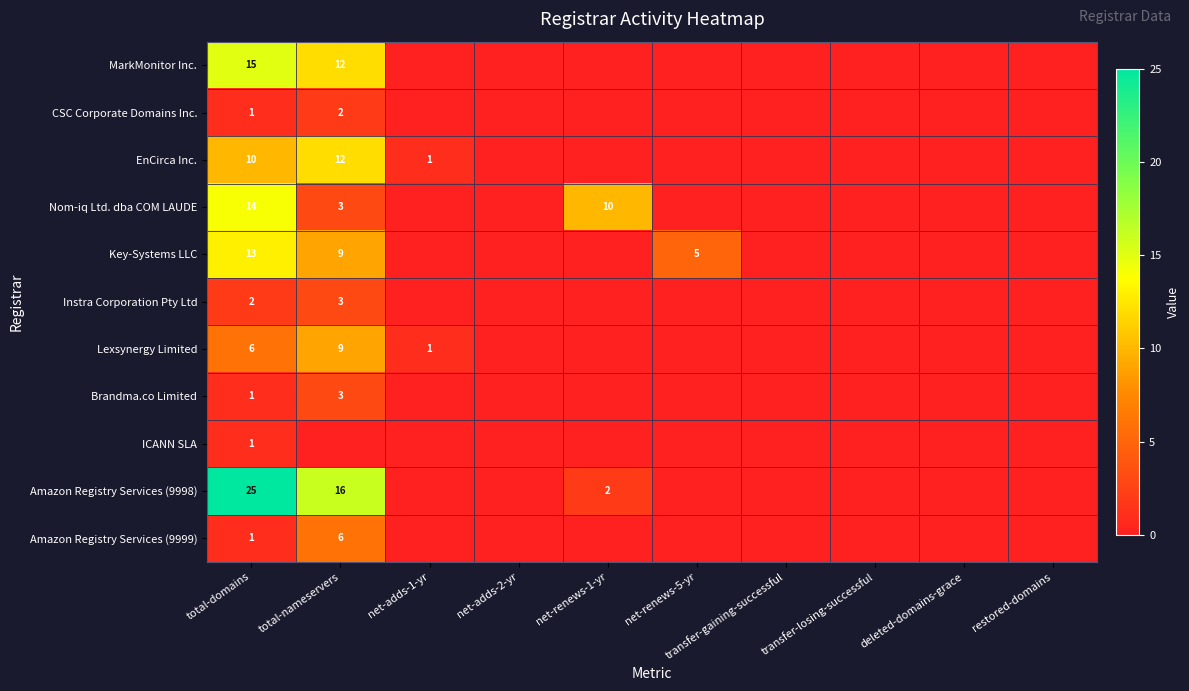

The MarkMonitor Inc. series shows 5 at total-domains. True or false?

False